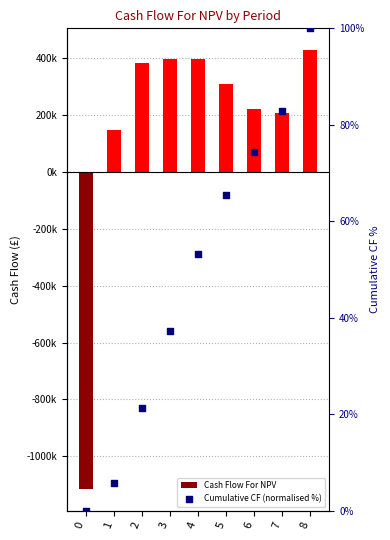

What are all the series names shown in the legend?

Cash Flow For NPV, Cumulative CF (normalised %)